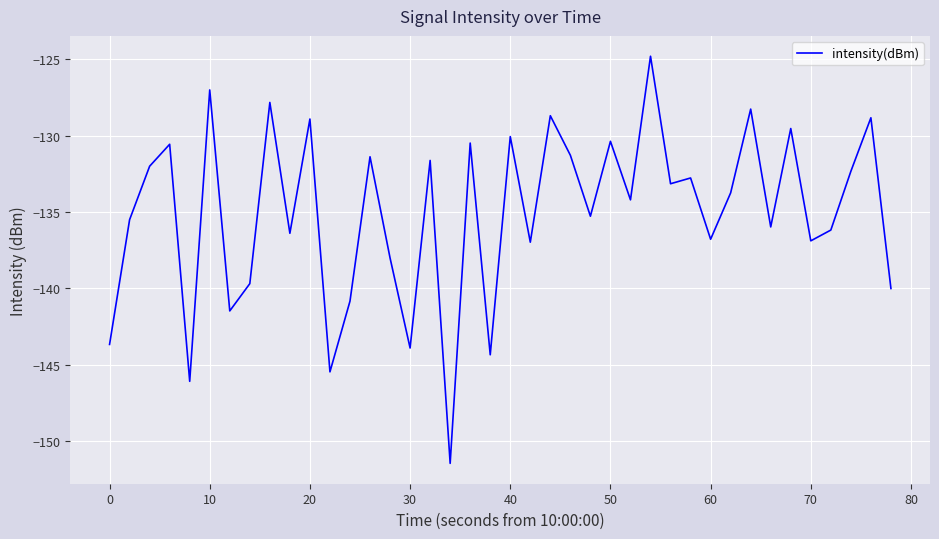

What is the maximum value shown in the chart?

-124.8